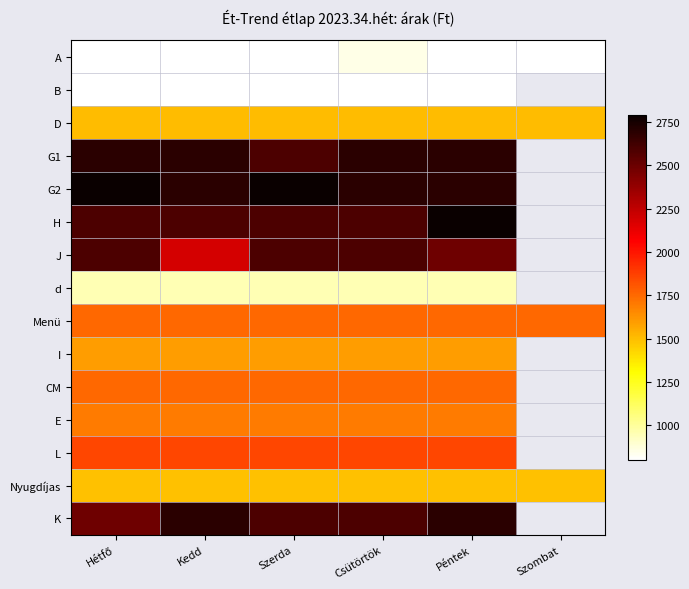

What is the sum of the G1 values at Hétfő and Péntek?

5380.0